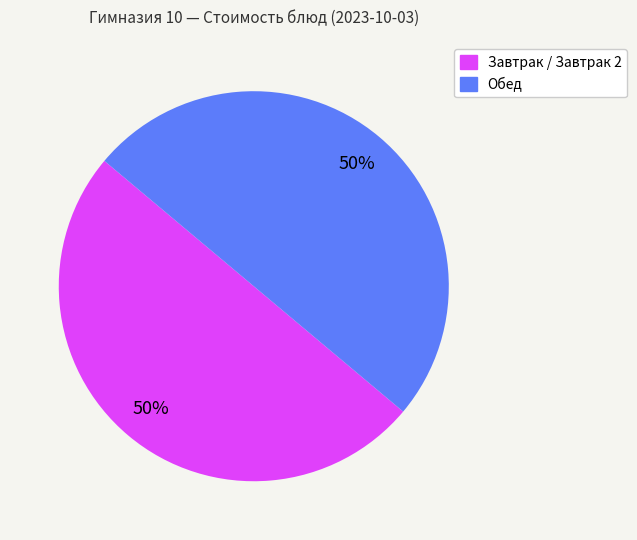

To the nearest percent, what is the average slice percentage?

50%